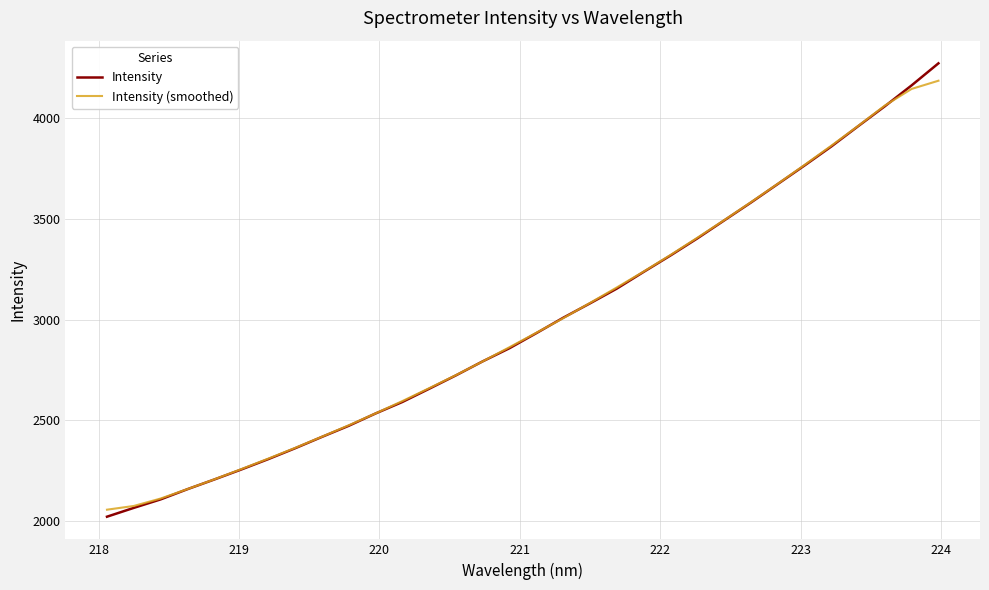

What is the lowest value of the Intensity series?

2022.4